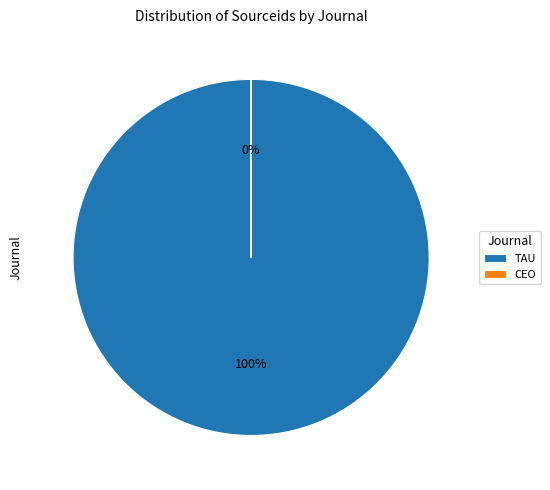

Is there a majority slice in this chart?

Yes